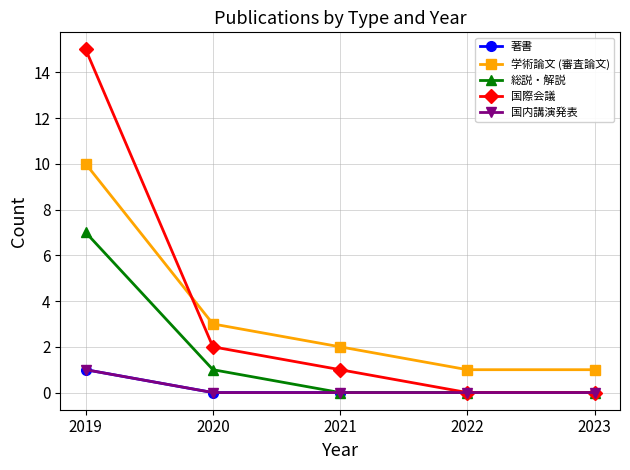

How many lines are shown in the chart?

5